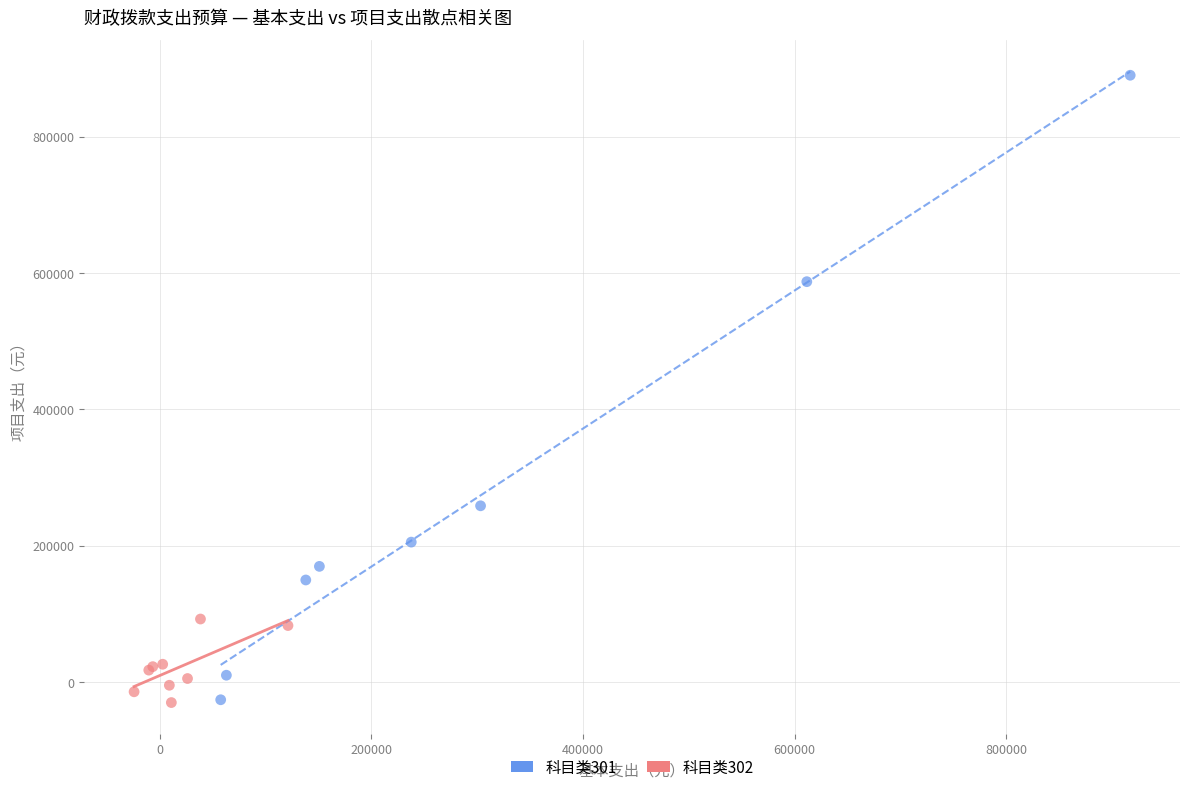

What are all the series names shown in the legend?

科目类301, 科目类302